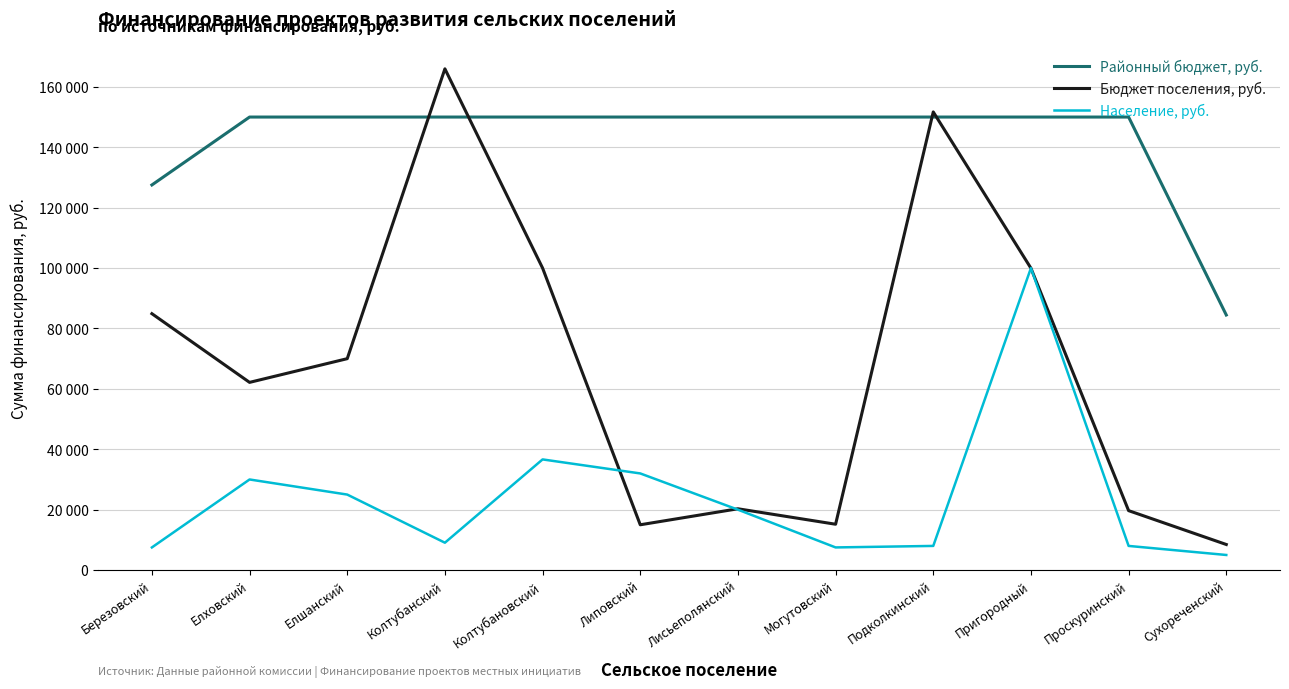

In Бюджет поселения, руб., how many points are lower than both neighbors (excluding endpoints)?

3